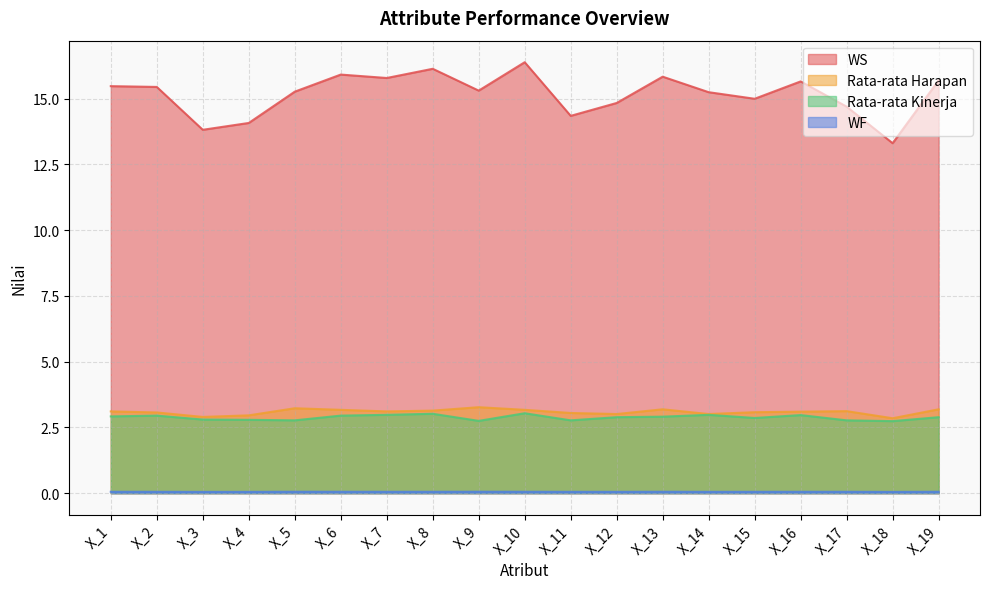

Rank the series by their maximum value, from highest to lowest.

WS, Rata-rata Harapan, Rata-rata Kinerja, WF